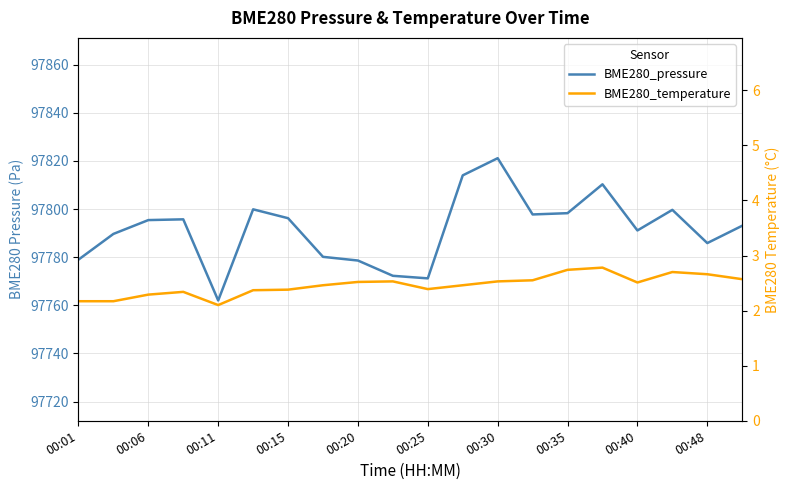

What is the difference between the second highest and minimum values in the BME280_pressure series?

52.0